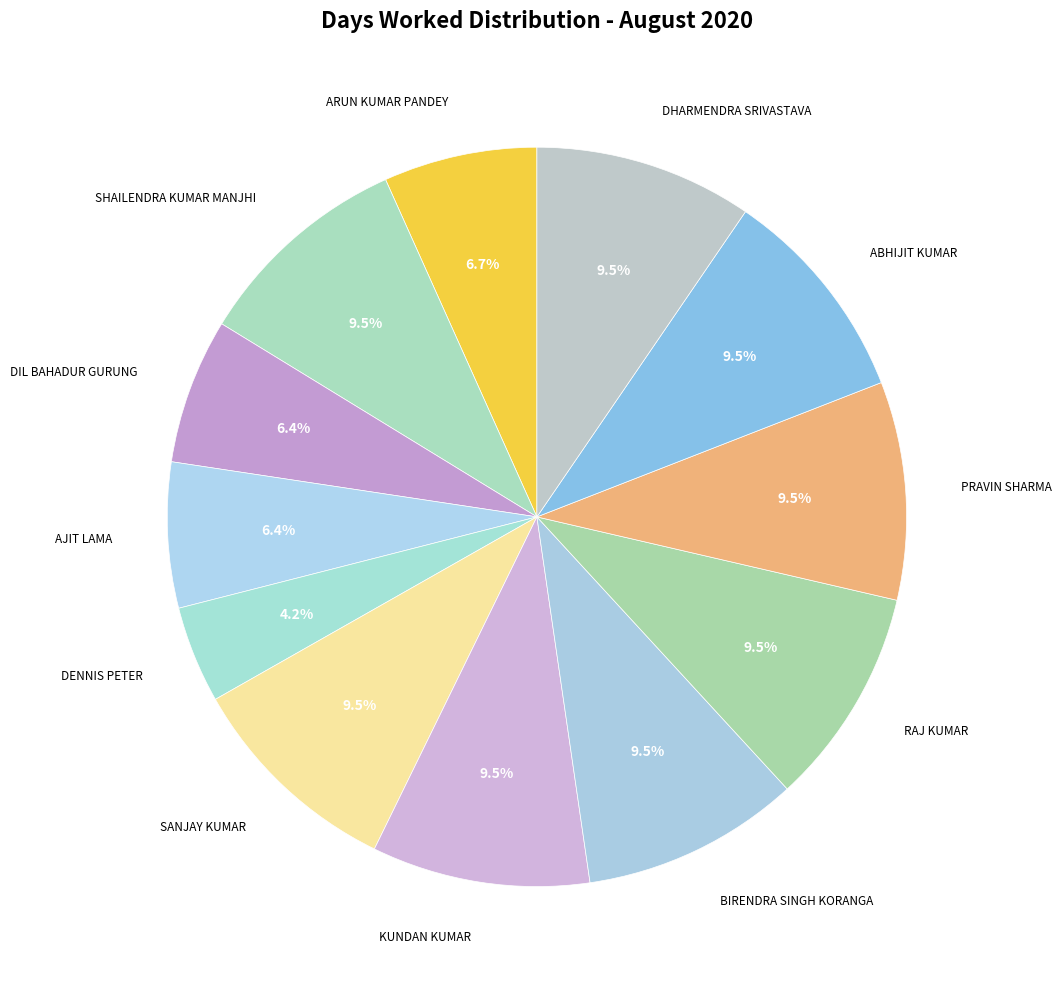

What portion of the pie excludes DIL BAHADUR GURUNG?

93.6%